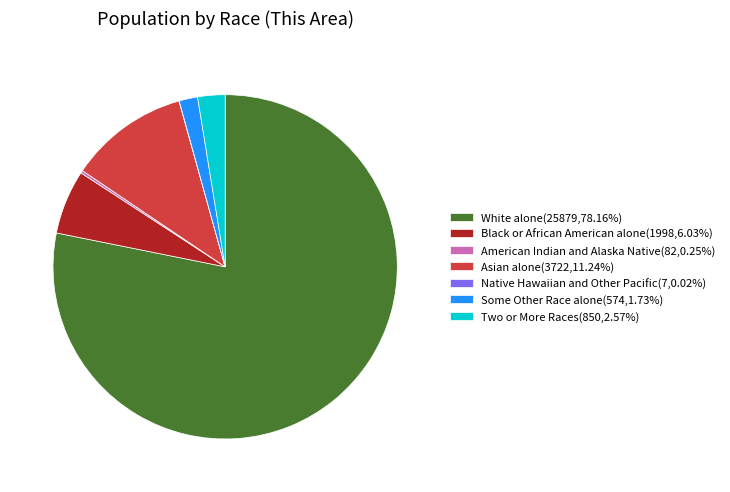

Do Some Other Race alone(574,1.73%) and Asian alone(3722,11.24%) together represent more than half of the pie?

No